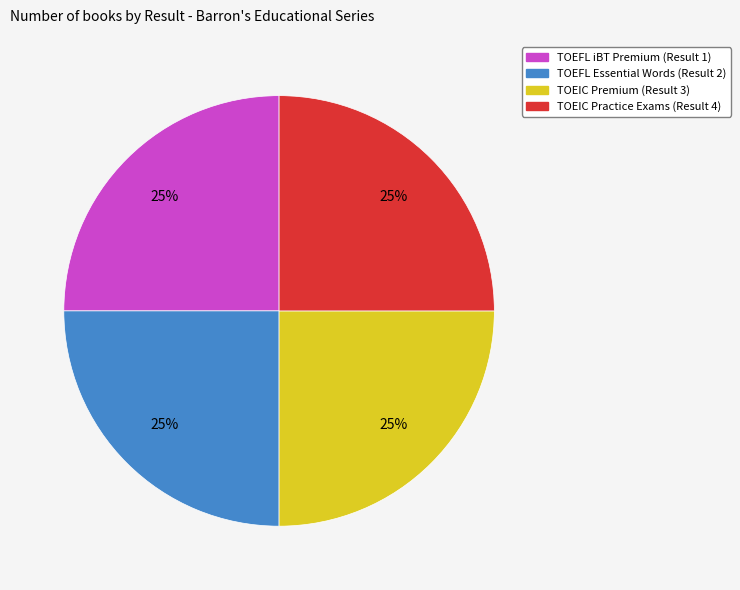

What is the ratio of the value at TOEFL Essential Words (Result 2) to the value at TOEFL iBT Premium (Result 1)?

1.0